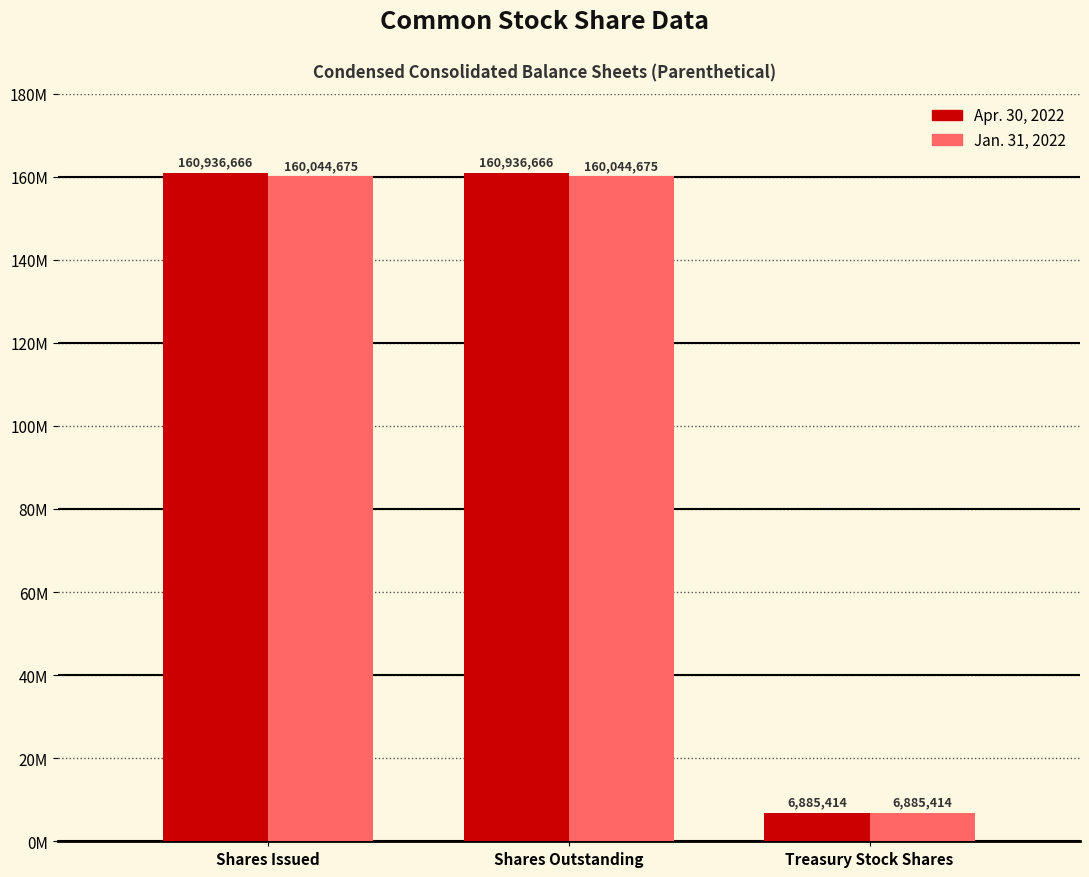

Reading left to right, what are all the values shown in this chart?

Apr. 30, 2022: Shares Issued=160936666	Shares Outstanding=160936666	Treasury Stock Shares=6885414
Jan. 31, 2022: Shares Issued=160044675	Shares Outstanding=160044675	Treasury Stock Shares=6885414